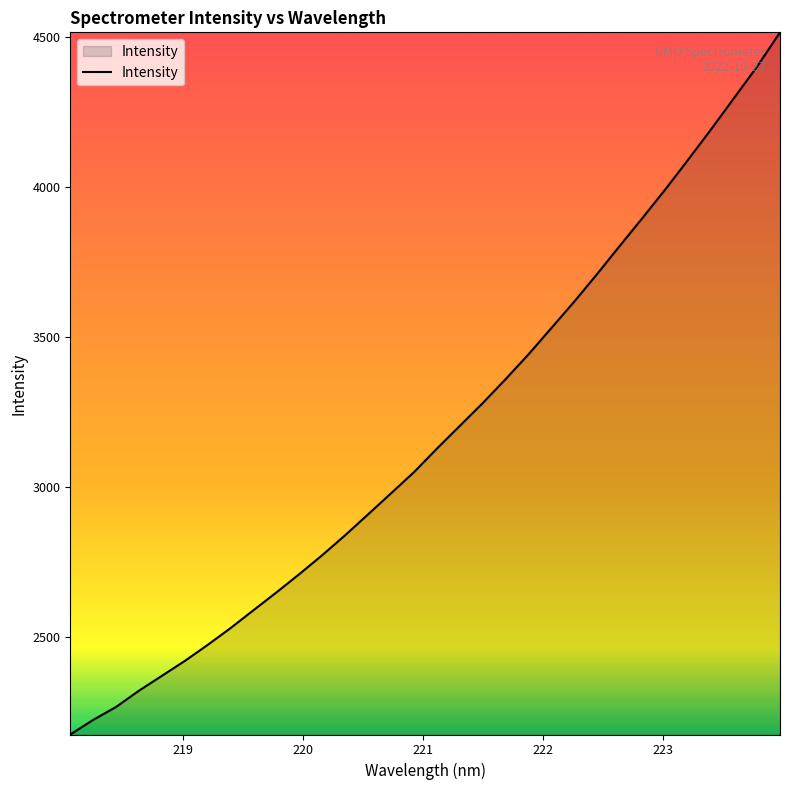

What is the difference between the maximum and minimum values?

2340.1